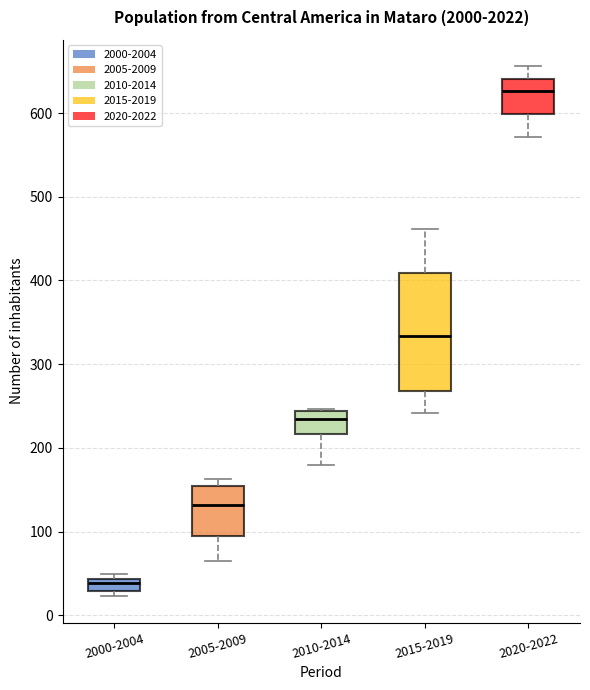

Which box has the highest median line?

2020-2022